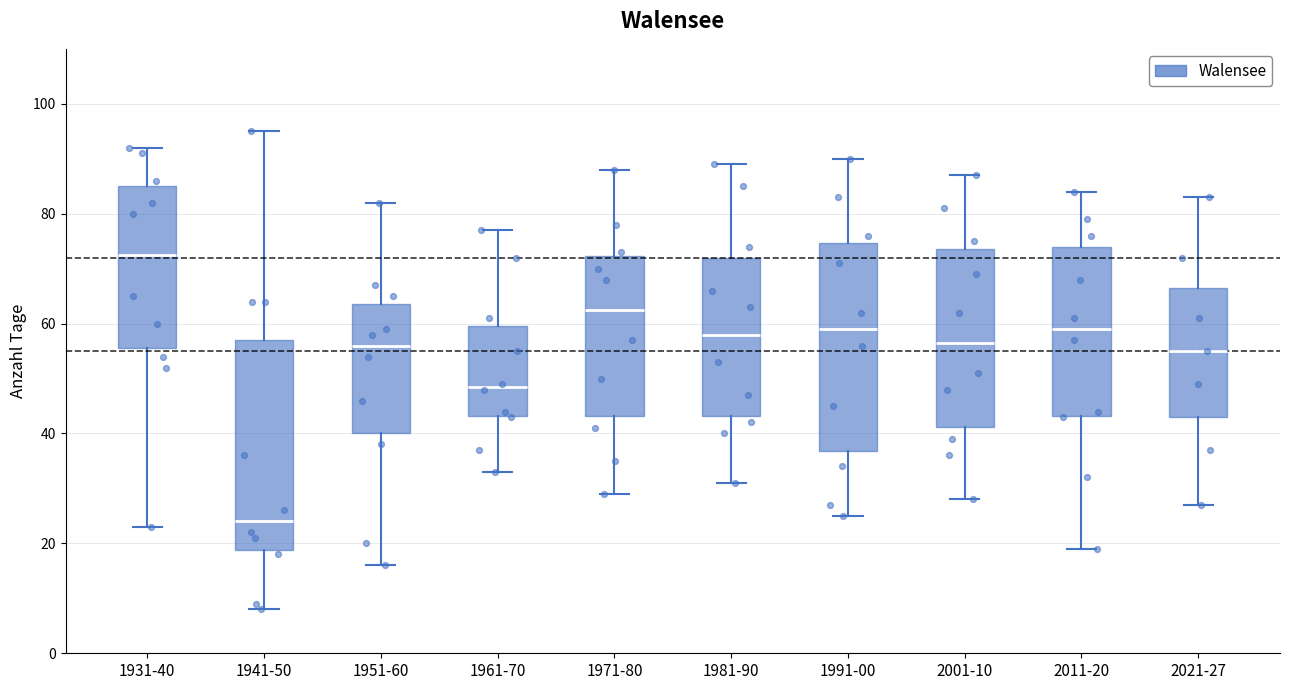

Reading left to right, transcribe this box plot: for each box, give where its median line is, the range the box spans, and where its two whiskers end, as read against the y-axis. The values are not printed on the chart, so give them approximately, as read against the axis.

1931-40: median 72, box 56 to 86, whiskers 24 to 92
1941-50: median 24, box 18 to 58, whiskers 8 to 96
1951-60: median 56, box 40 to 64, whiskers 16 to 82
1961-70: median 48, box 44 to 60, whiskers 34 to 78
1971-80: median 62, box 44 to 72, whiskers 30 to 88
1981-90: median 58, box 44 to 72, whiskers 32 to 90
1991-00: median 60, box 36 to 74, whiskers 26 to 90
2001-10: median 56, box 42 to 74, whiskers 28 to 88
2011-20: median 60, box 44 to 74, whiskers 20 to 84
2021-27: median 56, box 44 to 66, whiskers 28 to 84